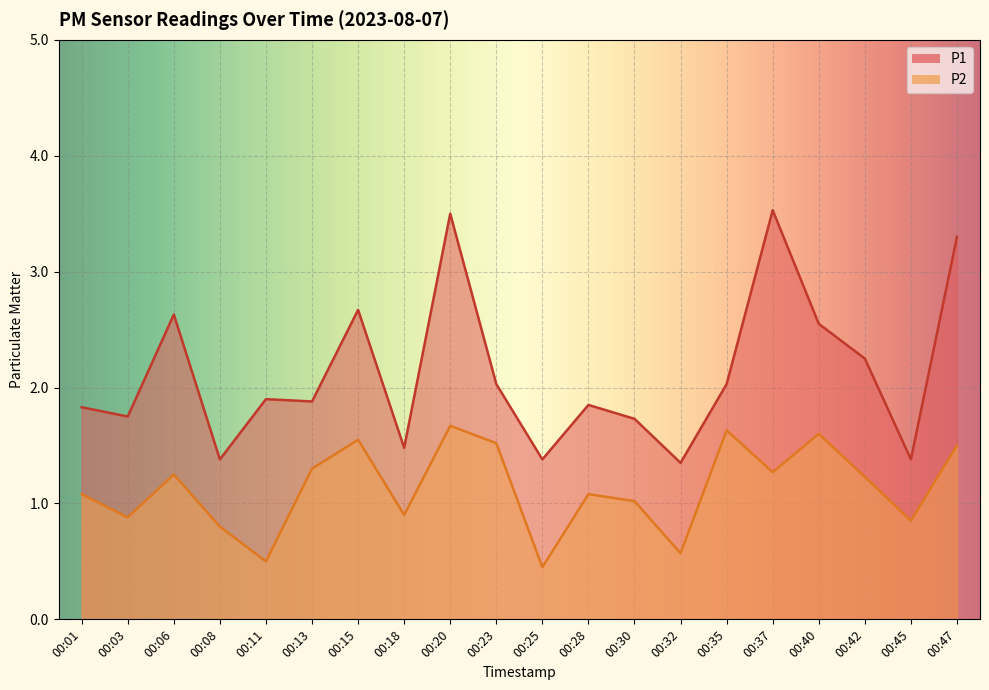

Between 00:20 and 00:18, which is larger?

00:20